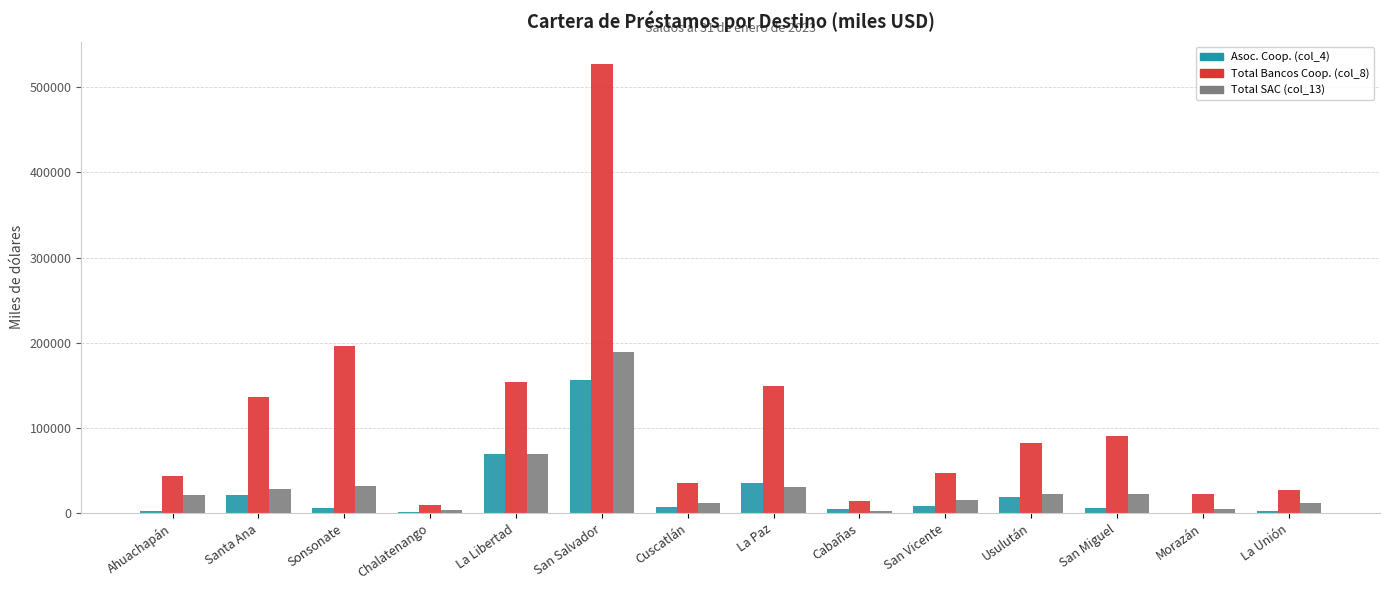

Does the chart contain stacked bars?

No